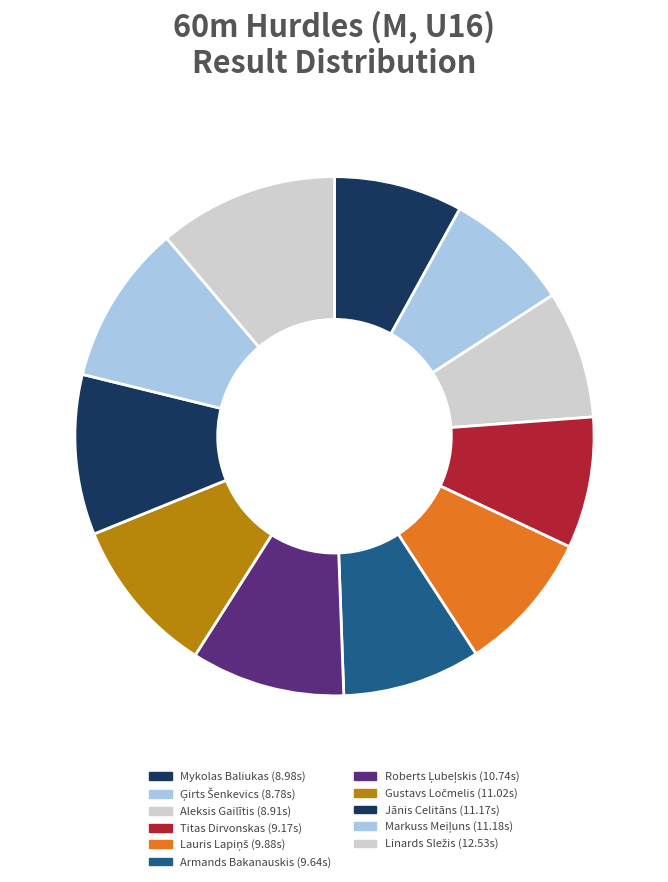

Rank the categories by value from highest to lowest.

Linards Sležis, Markuss Meiļuns, Jānis Celitāns, Gustavs Ločmelis, Roberts Ļubeļskis, Lauris Lapiņš, Armands Bakanauskis, Titas Dirvonskas, Mykolas Baliukas, Aleksis Gailītis, Ģirts Šenkevics